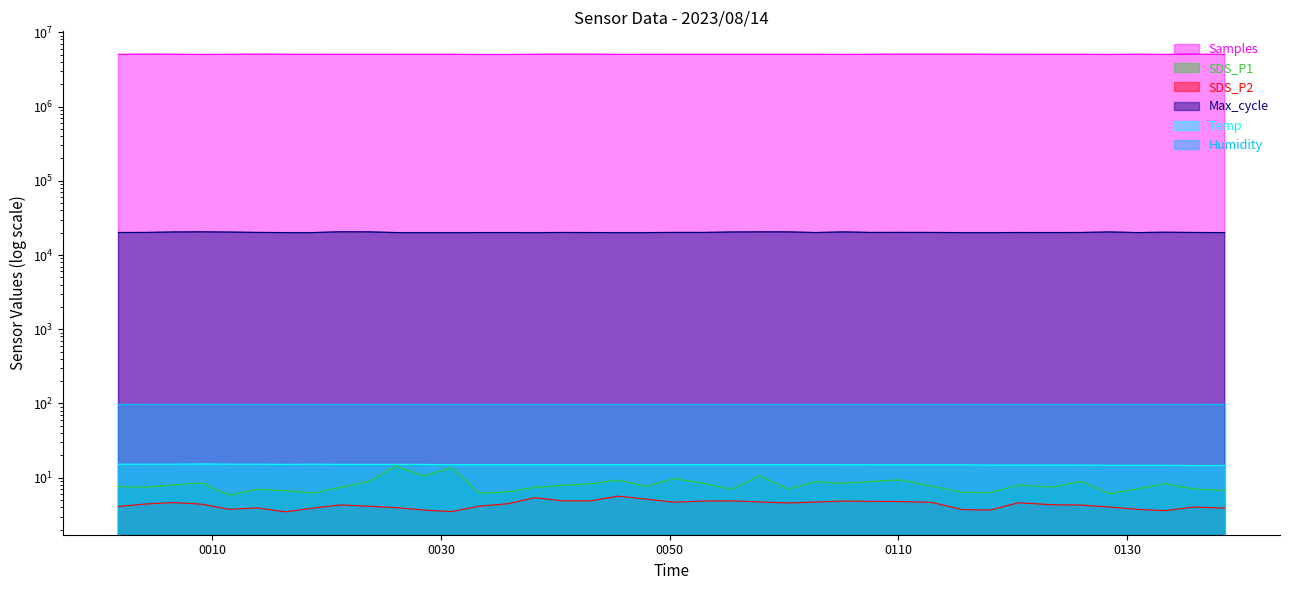

What is the label of the 39th point from the left?

2023/08/14 01:35:52